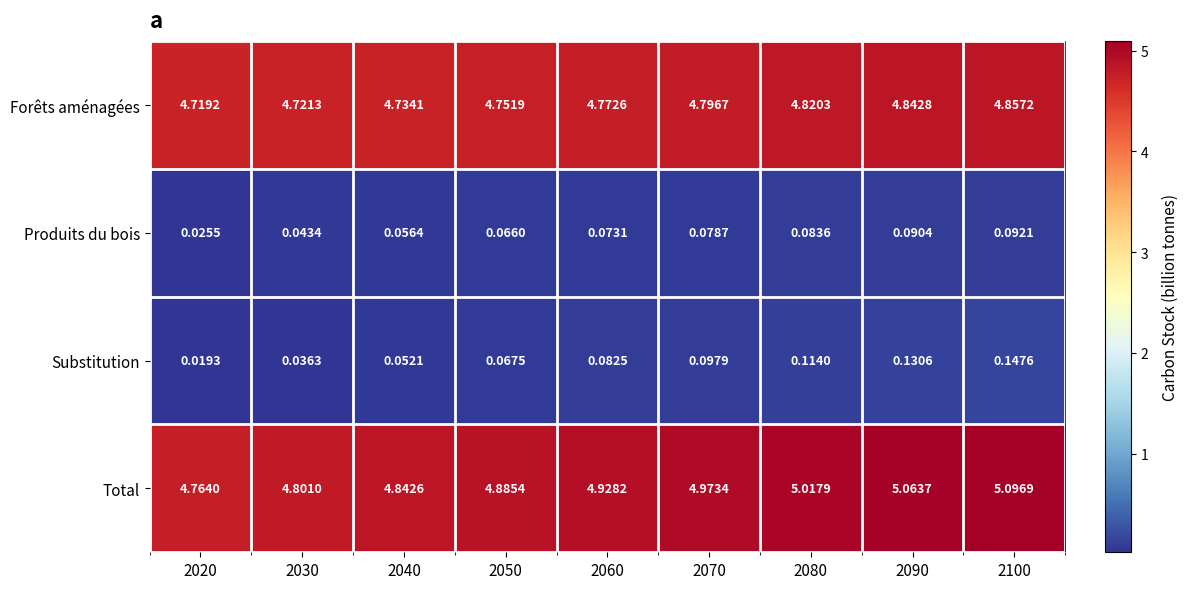

Which series changed the most between 2030 and 2050?

Total